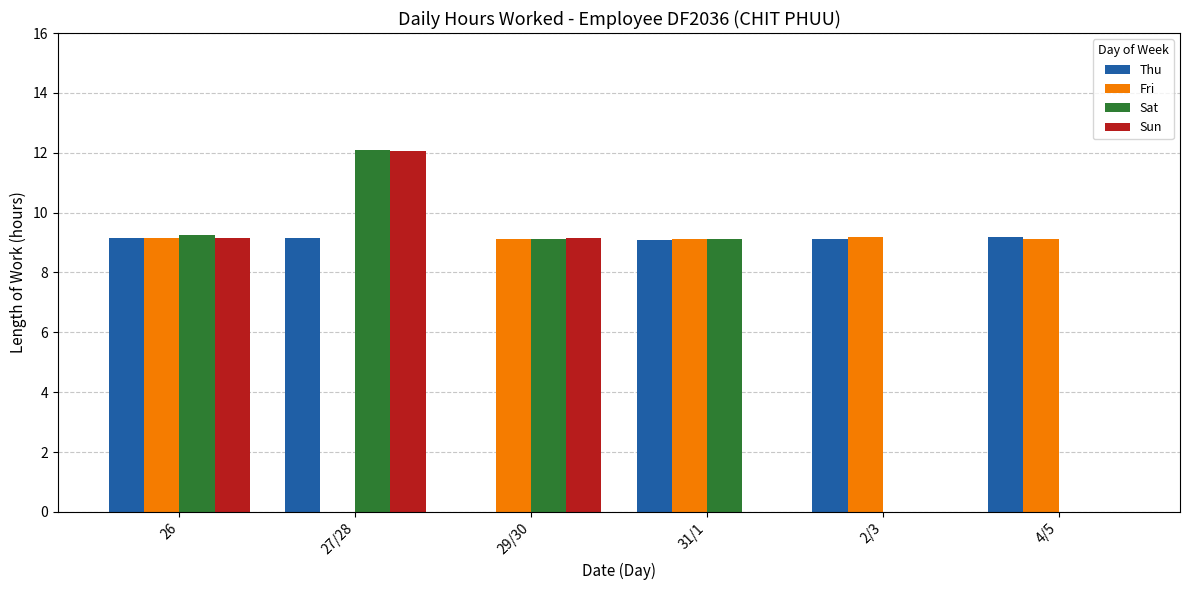

Where is Fri nearest to the value 4?

27/28